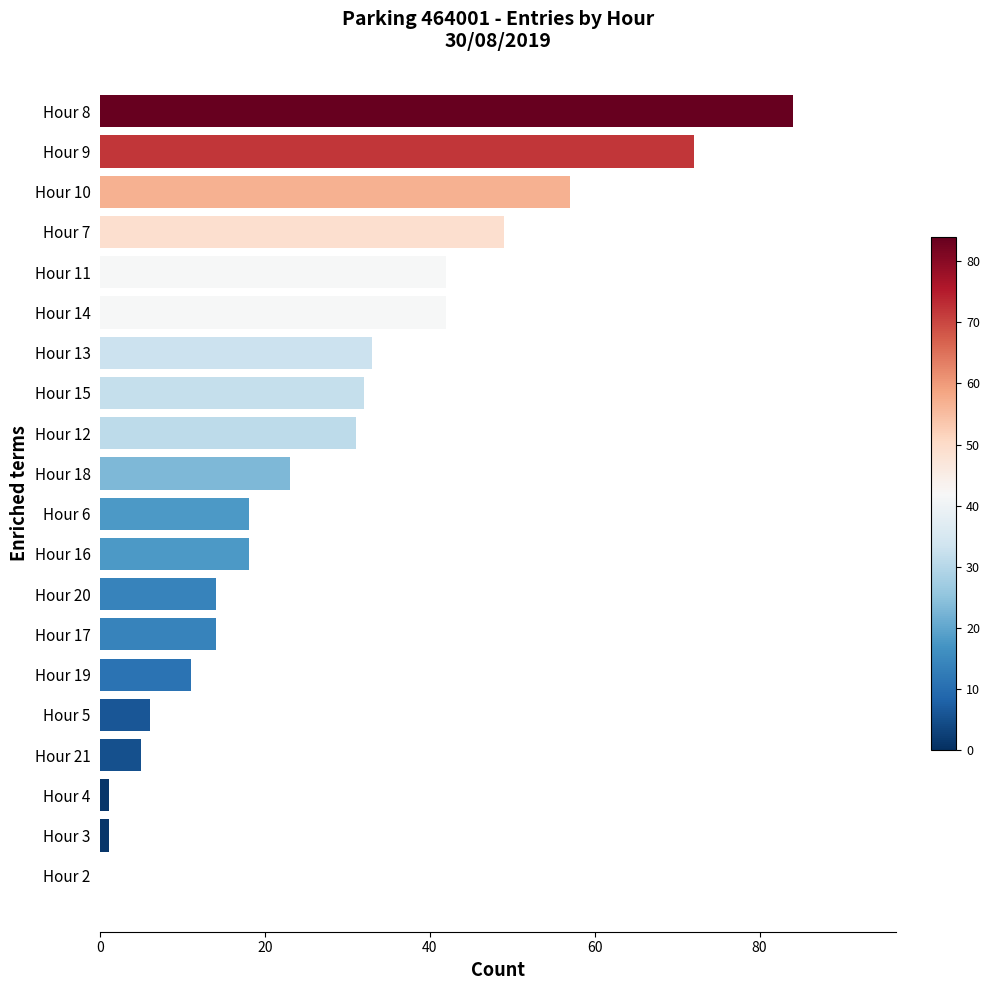

How many categories are shown in the chart?

20